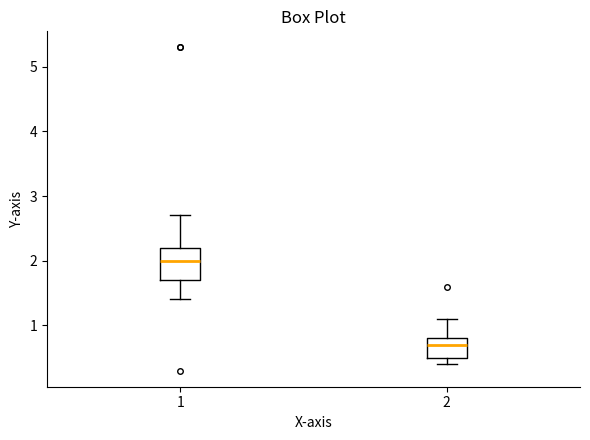

Where does the upper whisker of the box at x = 2 end on the y-axis? The values are not printed on the chart, so give them approximately, as read against the axis.

1.1